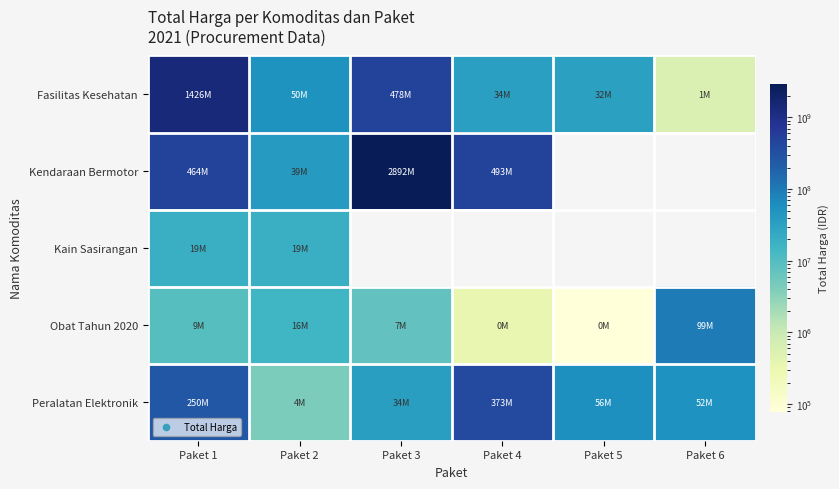

Reading left to right, what are all the values shown in this chart?

Fasilitas Kesehatan: Paket 1=1425867900	Paket 2=49730040	Paket 3=477600000	Paket 4=34000000	Paket 5=32441200	Paket 6=577875
Kendaraan Bermotor: Paket 1=464002100	Paket 2=39440000	Paket 3=2892122000	Paket 4=493000000	Paket 5=0	Paket 6=0
Kain Sasirangan: Paket 1=19175000	Paket 2=18900000	Paket 3=0	Paket 4=0	Paket 5=0	Paket 6=0
Obat Tahun 2020: Paket 1=9180000	Paket 2=15513960	Paket 3=7401240	Paket 4=333600	Paket 5=78000	Paket 6=98772570
Peralatan Elektronik: Paket 1=250350000	Paket 2=4350000	Paket 3=34292000	Paket 4=373404000	Paket 5=56152800	Paket 6=51601000